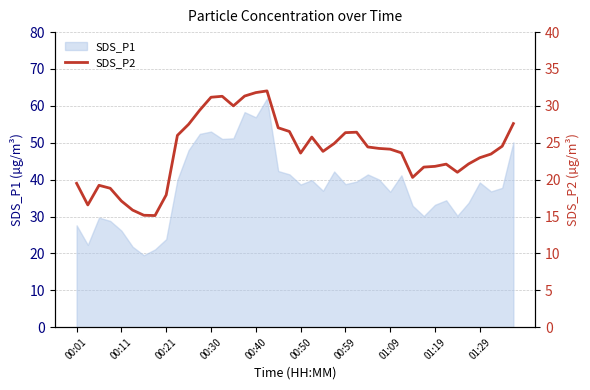

How many points are higher than both their immediate neighbors (excluding endpoints)?

6